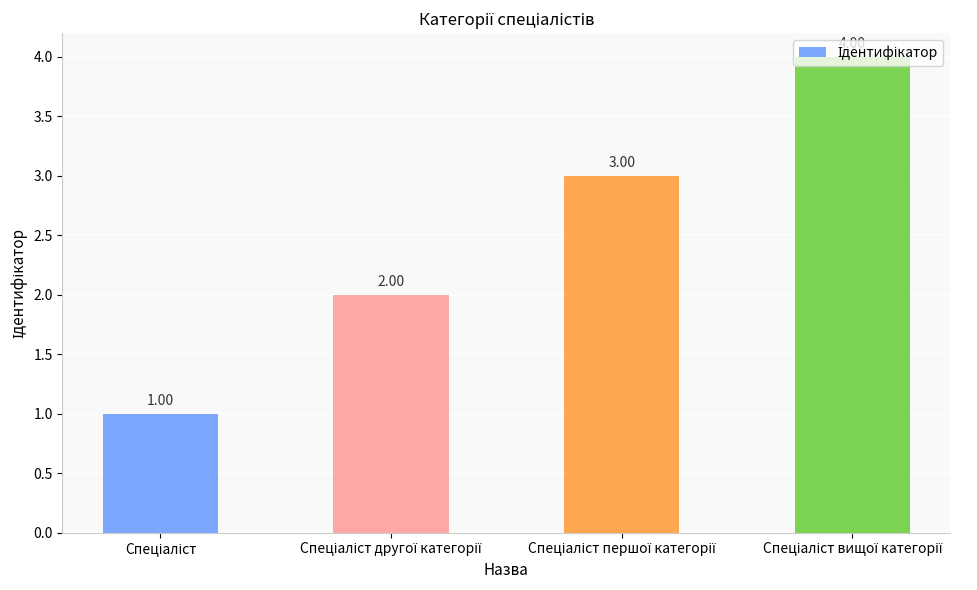

What is the greatest value displayed?

4